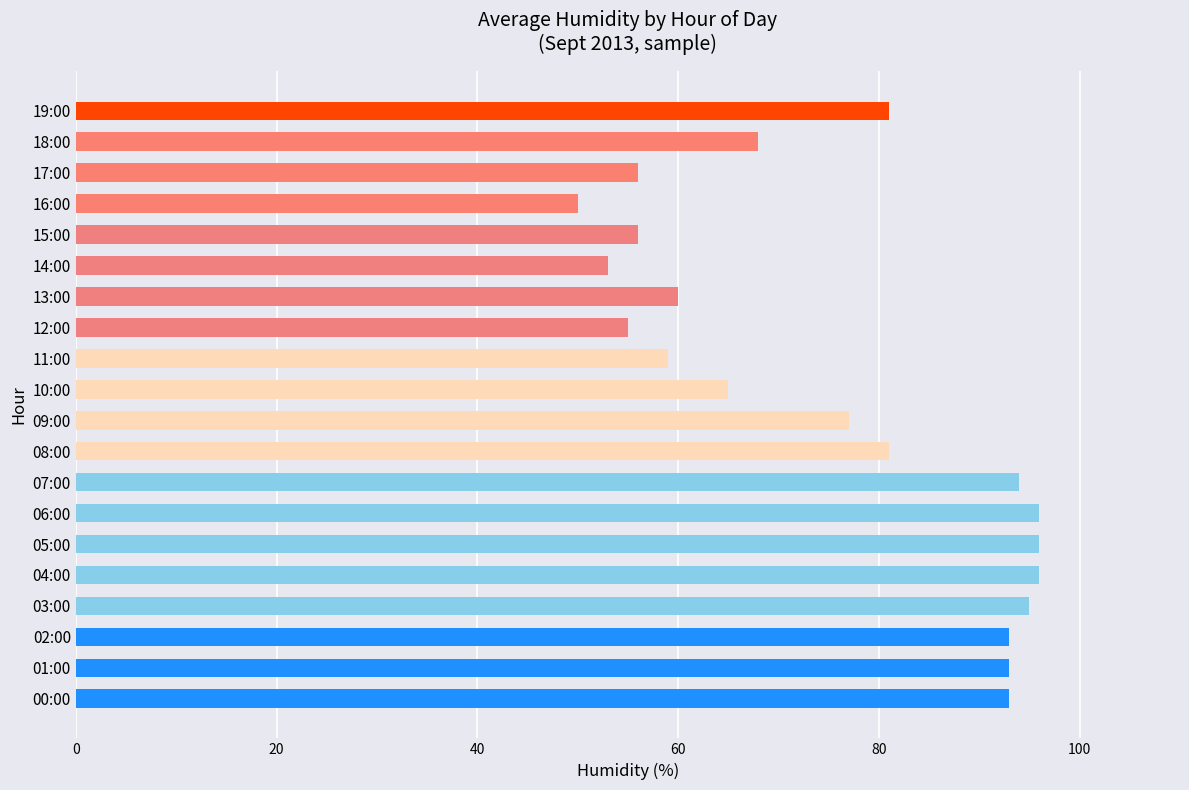

What value does the data have at 17:00, to the nearest 10?

60